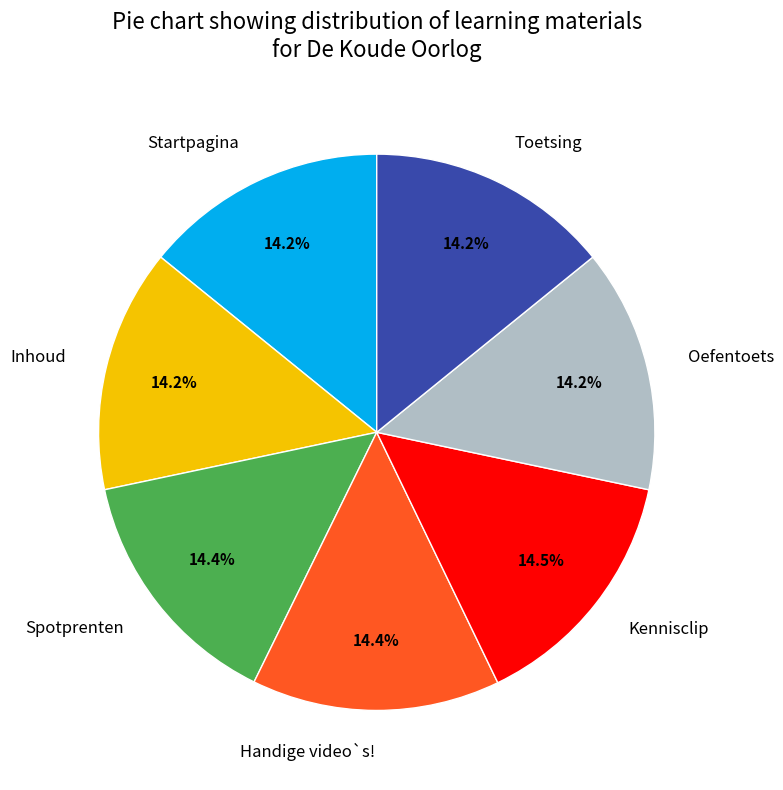

What percentage is NOT represented by Handige video`s!?

85.6%